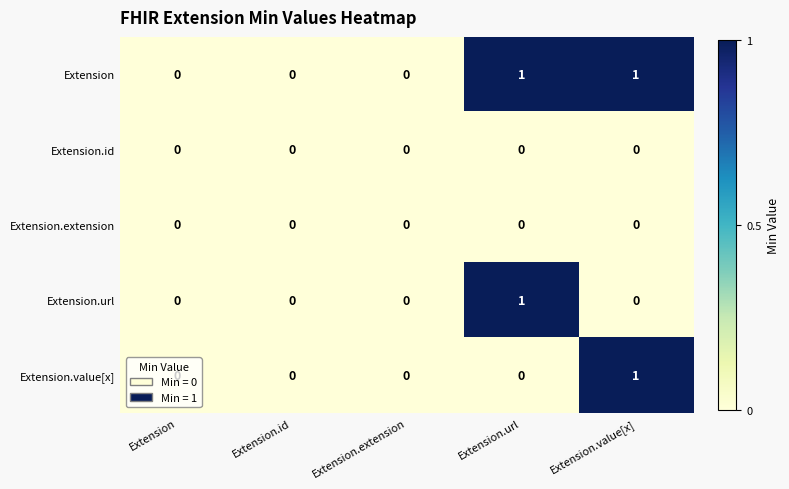

Which category has the highest value in the Extension.url series?

Extension.url